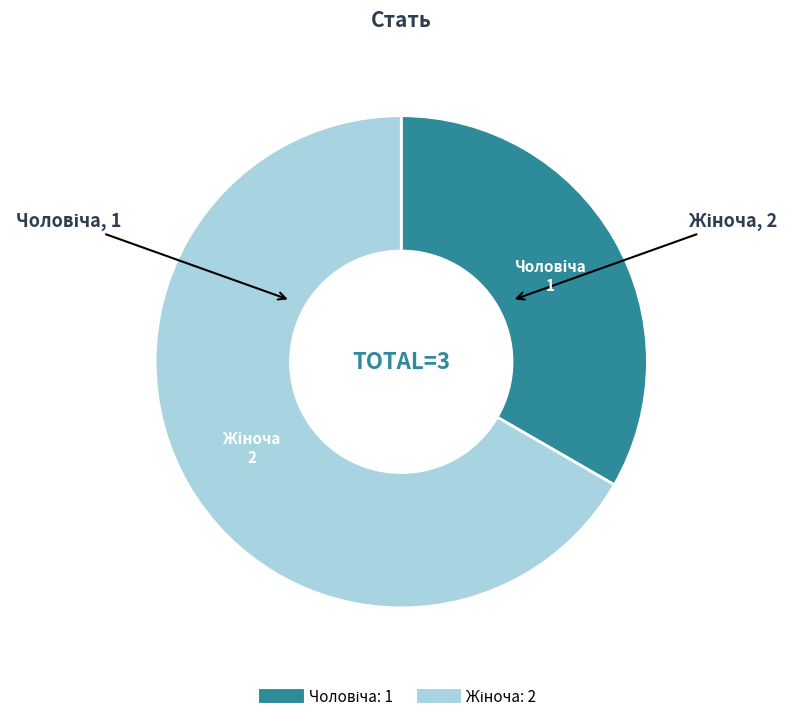

Is there a majority slice in this chart?

Yes